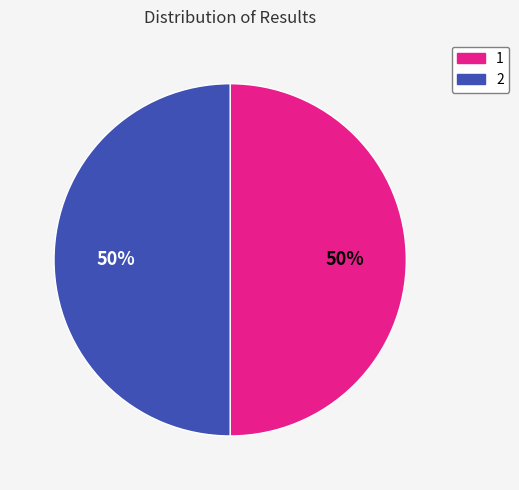

What is the ratio of the value at 2 to the value at 1?

1.0